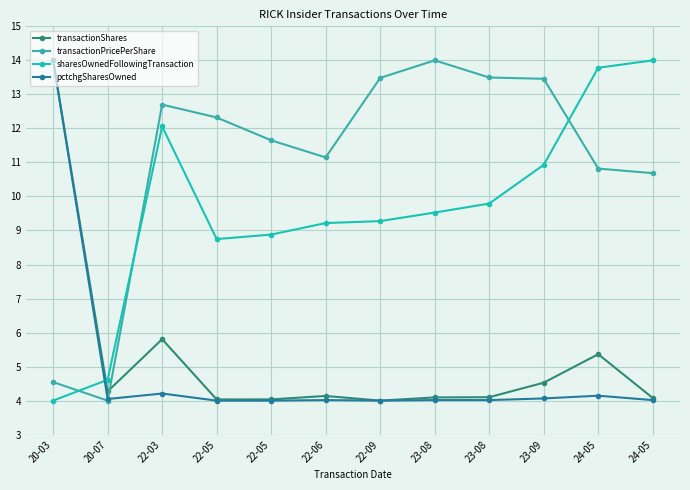

What are all the series names shown in the legend?

transactionShares, transactionPricePerShare, sharesOwnedFollowingTransaction, pctchgSharesOwned